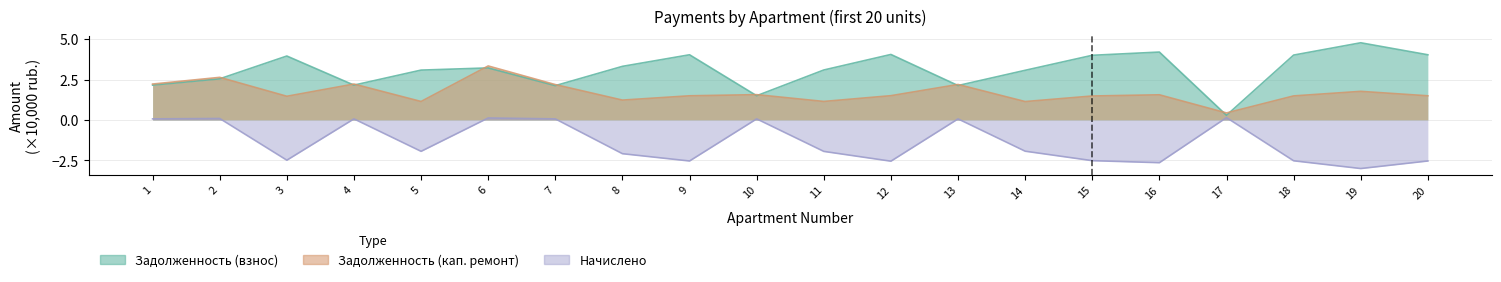

Where does the nachisleno series first go above -1?

1